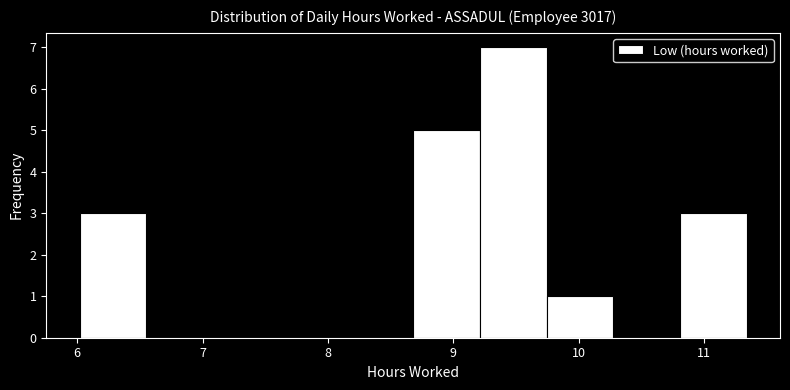

Over which range of the x-axis is the bar tallest?

9.2 to 9.7